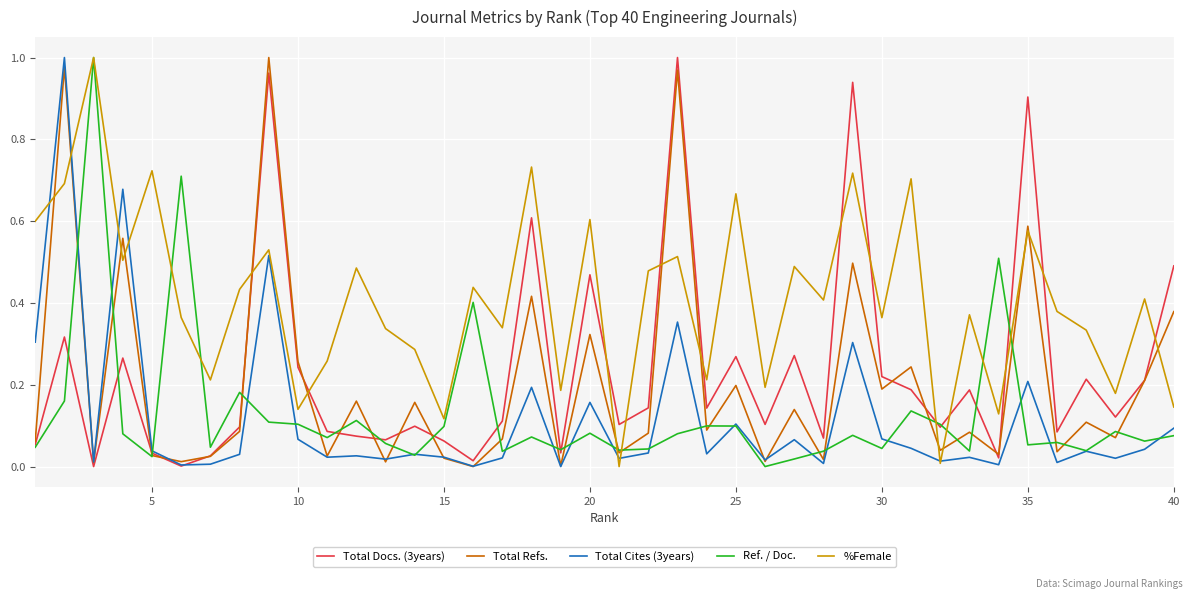

Which series has the largest total across all categories?

%Female